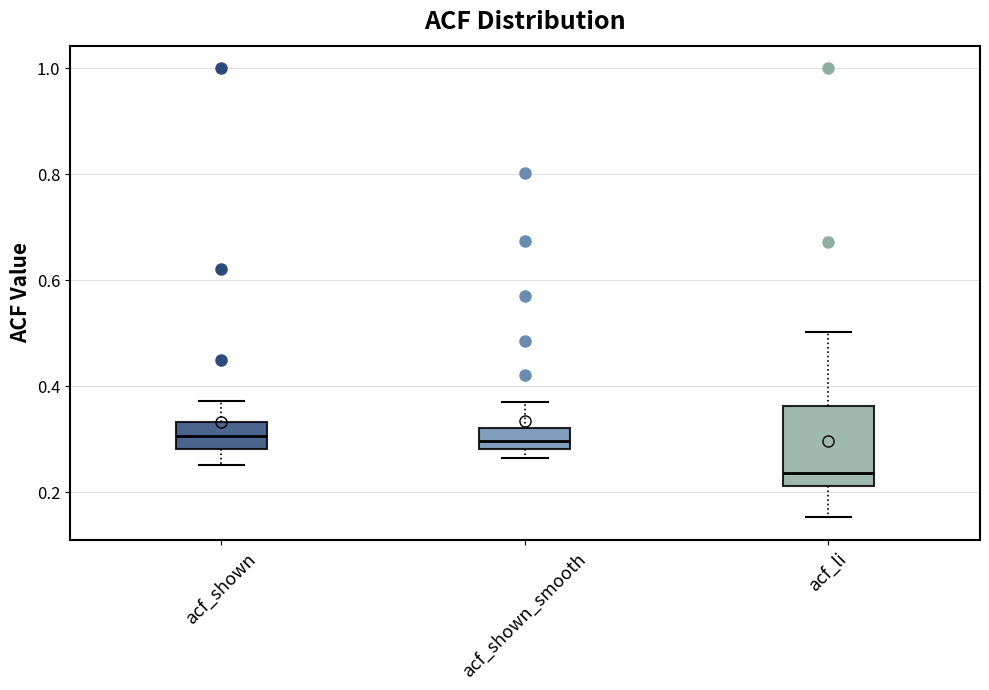

Reading left to right, read every box against the y-axis: the position of its median line, the range the box covers, and the ends of its whiskers. The values are not printed on the chart, so give them approximately, as read against the axis.

acf_shown: median 0.30, box 0.28 to 0.34, whiskers 0.26 to 0.38
acf_shown_smooth: median 0.30, box 0.28 to 0.32, whiskers 0.26 to 0.38
acf_li: median 0.24, box 0.22 to 0.36, whiskers 0.16 to 0.50